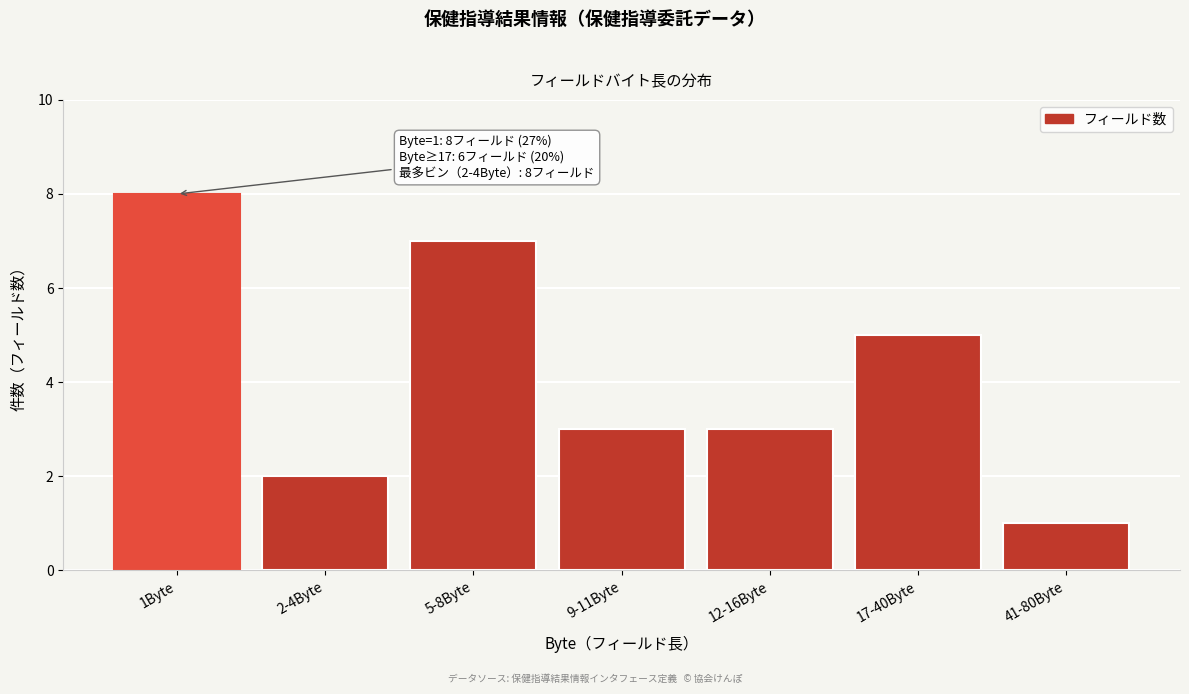

Reading right to left, extract all data points from this chart.

41-80Byte=1	17-40Byte=5	12-16Byte=3	9-11Byte=3	5-8Byte=7	2-4Byte=2	1Byte=8